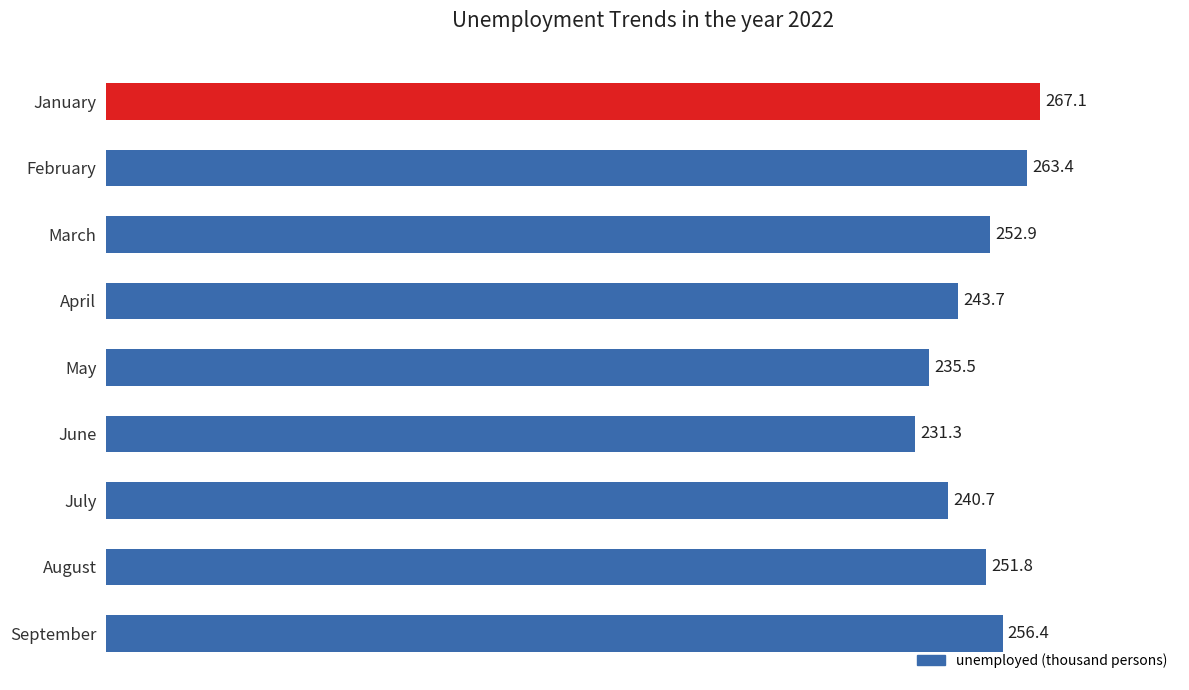

The value at March is 400.9. True or false?

False